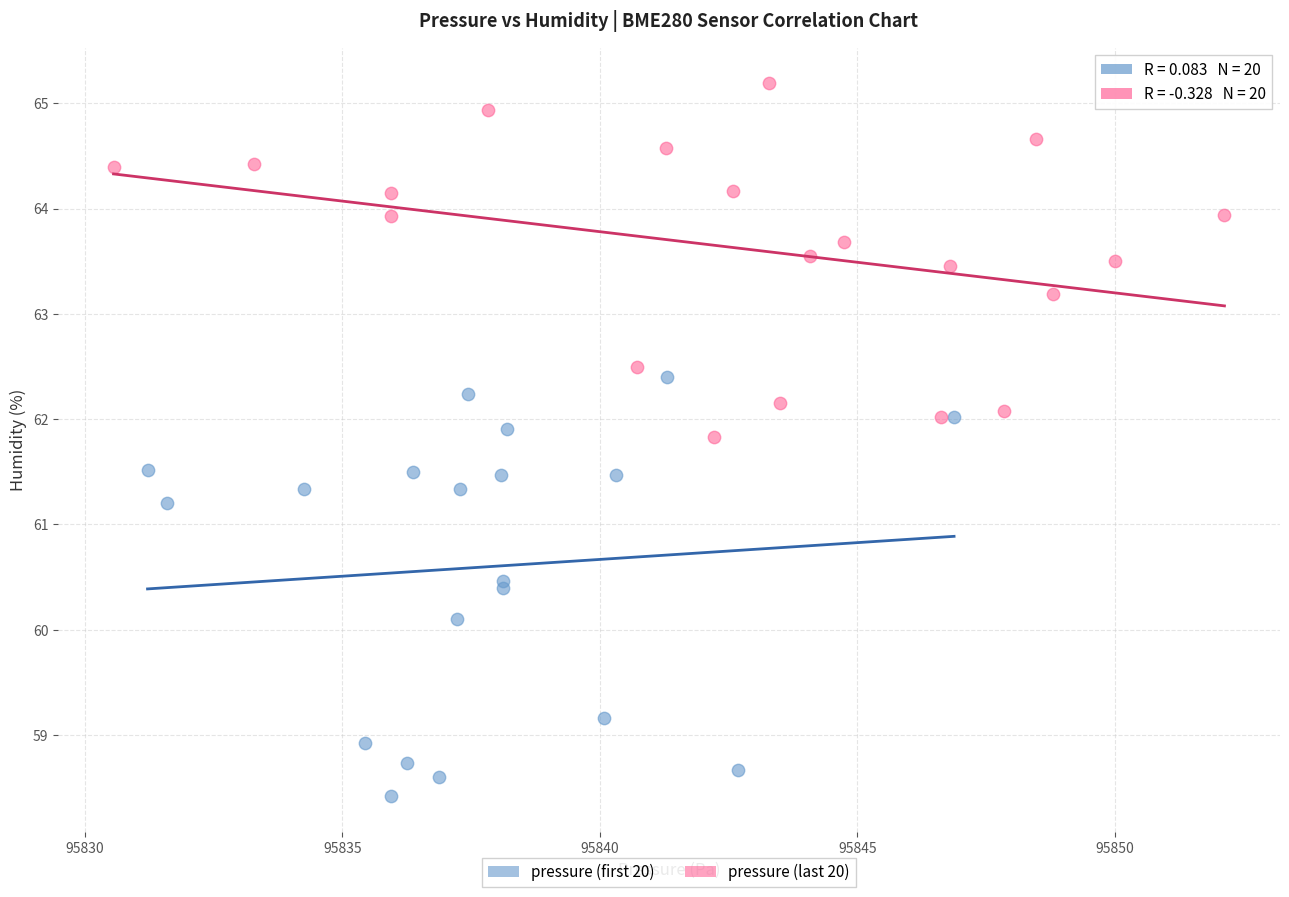

Which series reaches the maximum Y coordinate?

pressure (last 20)